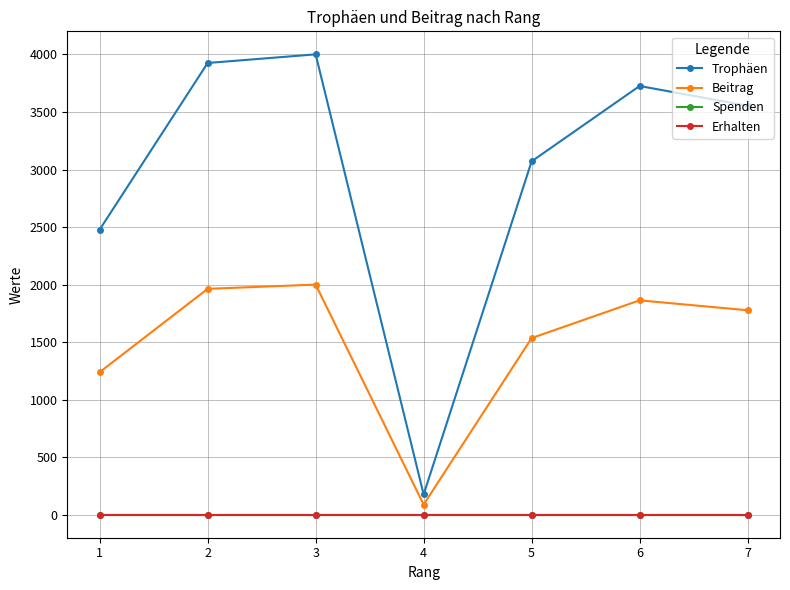

Between 3 and 4, which series saw the biggest shift?

Trophäen